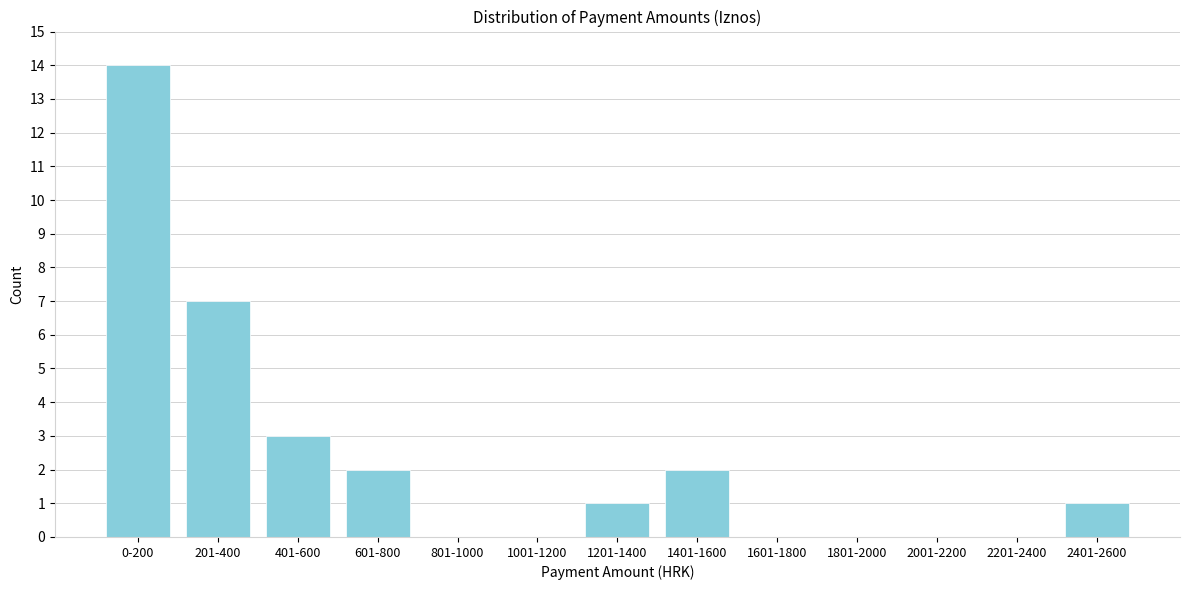

Reading right to left, list all the values displayed in this chart.

2401-2600=1	2201-2400=0	2001-2200=0	1801-2000=0	1601-1800=0	1401-1600=2	1201-1400=1	1001-1200=0	801-1000=0	601-800=2	401-600=3	201-400=7	0-200=14